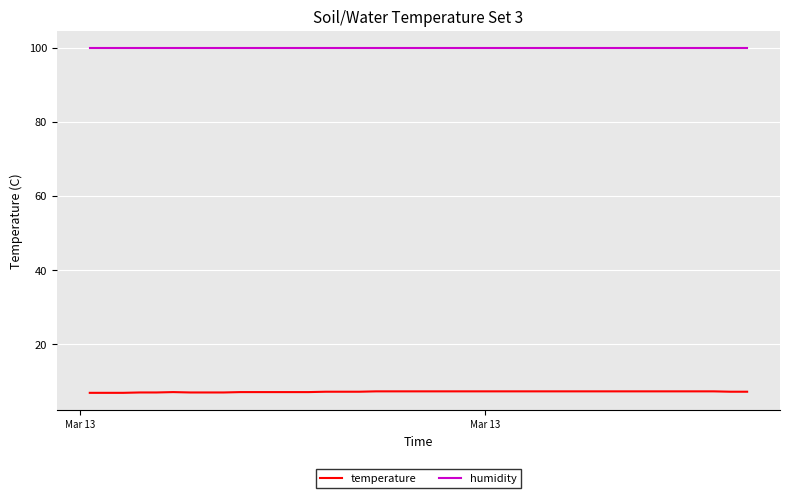

What are all the series names shown in the legend?

temperature, humidity